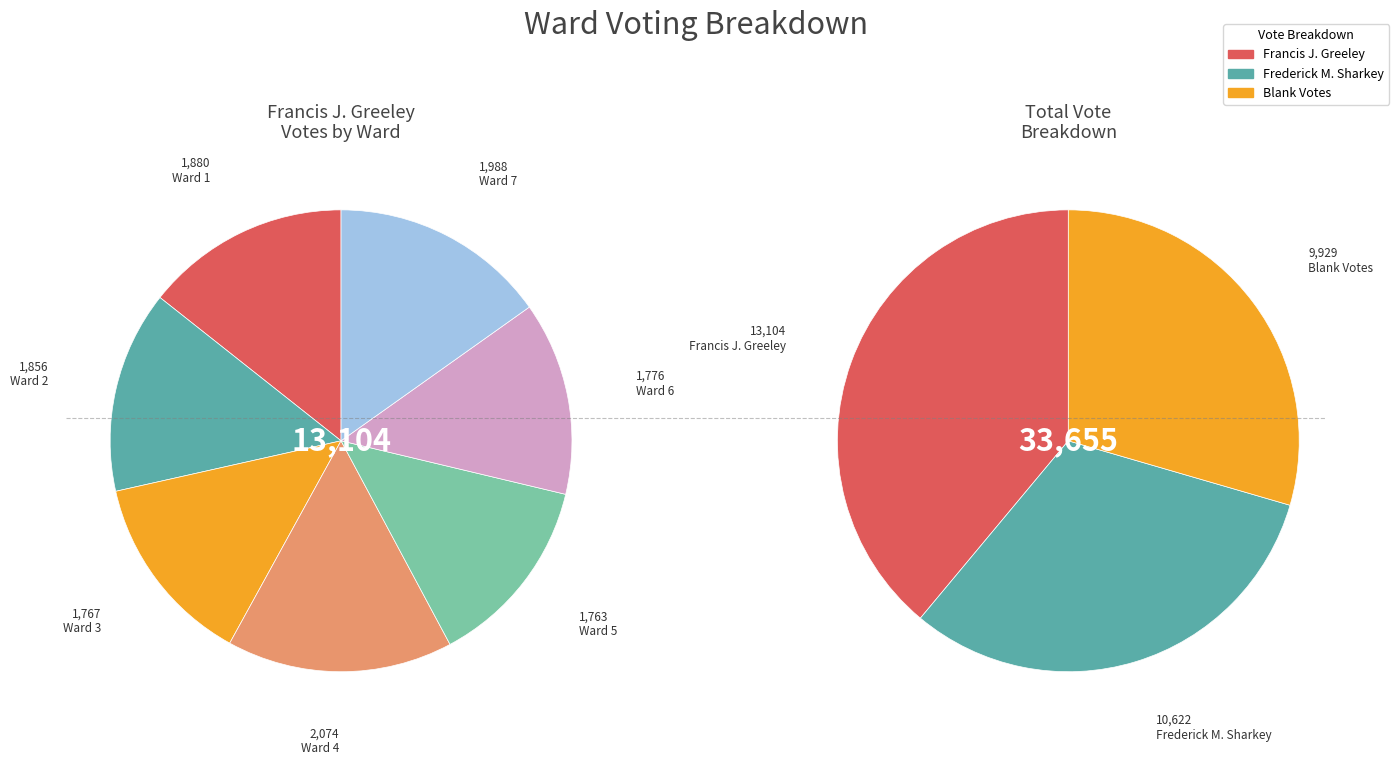

Count the number of slices in the pie.

7